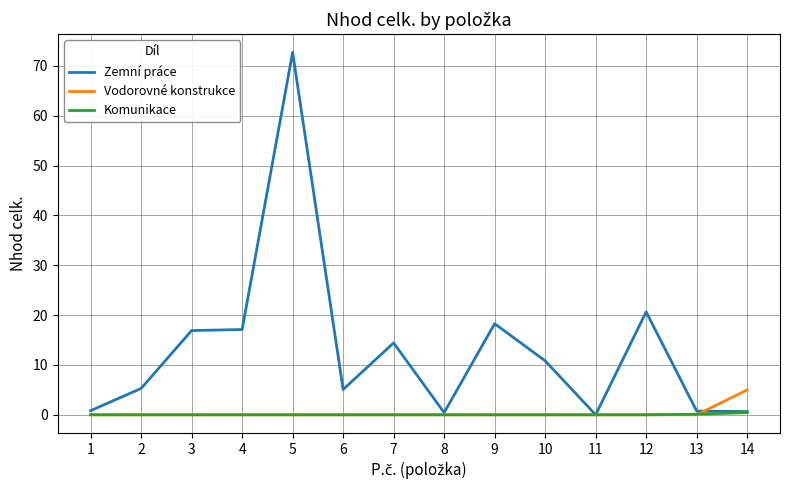

How many series are shown in this chart?

3